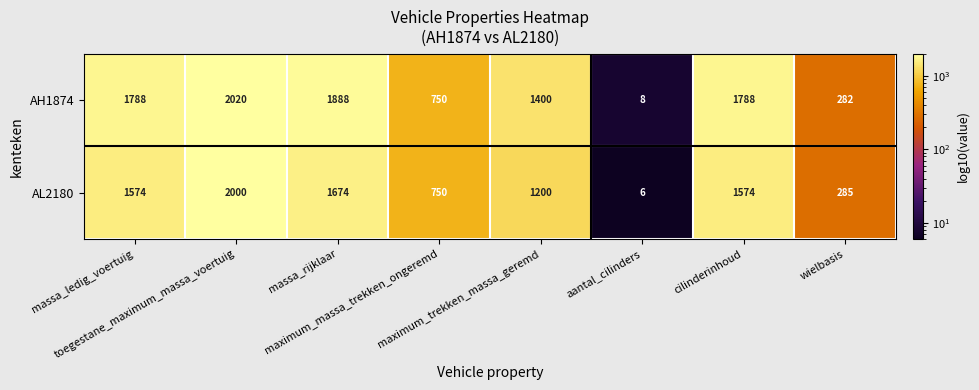

Reading left to right, what are all the values shown in this chart?

AH1874: 1788	2020	1888	750	1400	8	1788	282
AL2180: 1574	2000	1674	750	1200	6	1574	285